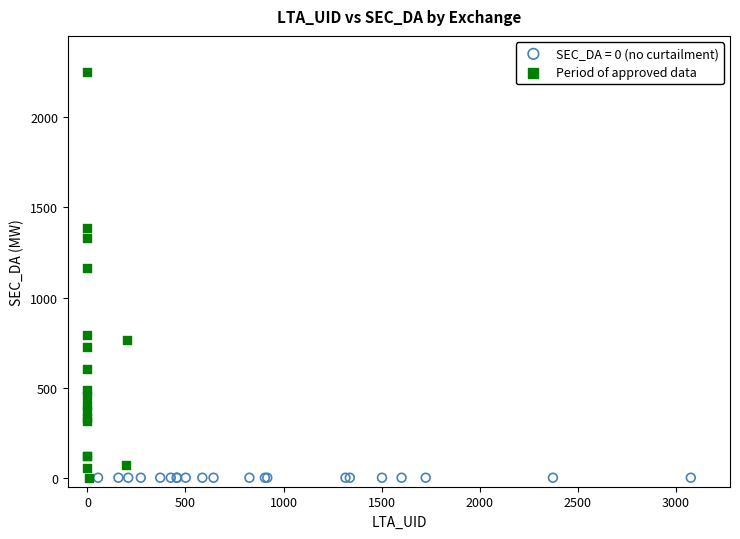

Which series contains the highest Y value?

Period of approved data